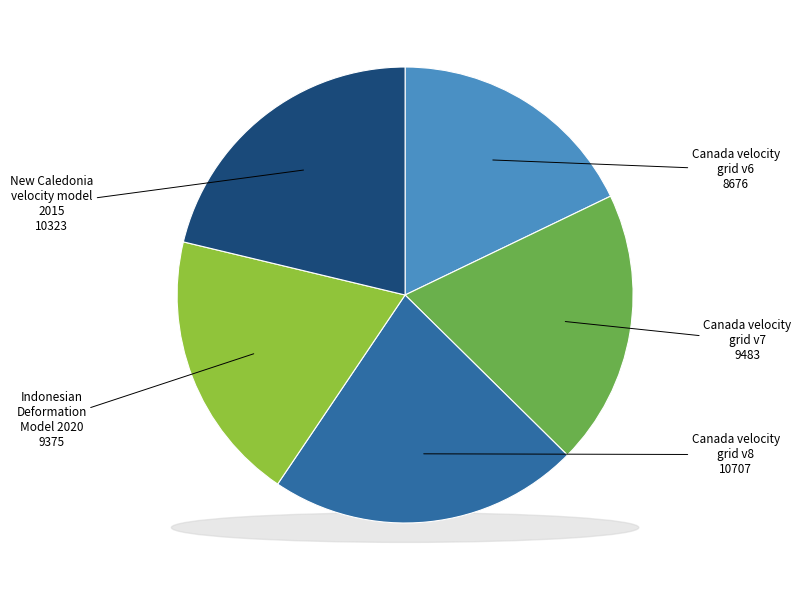

To the nearest percent, what percentage of the pie is Canada velocity grid v7?

20%